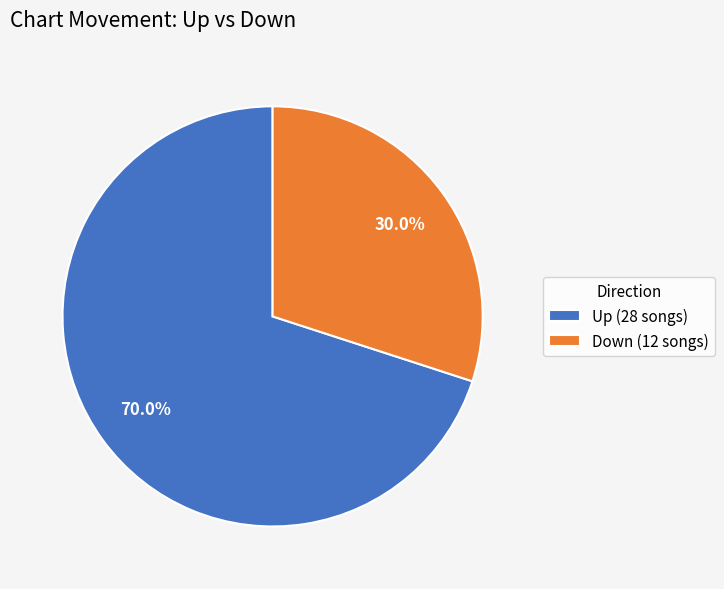

Is the sum of Down (12 songs) and Up (28 songs) greater than half?

Yes